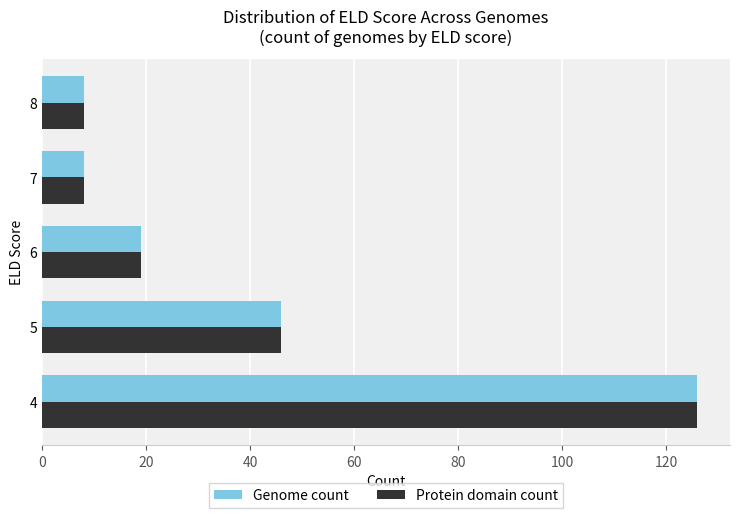

How many data points in Protein domain count are less than 19?

2